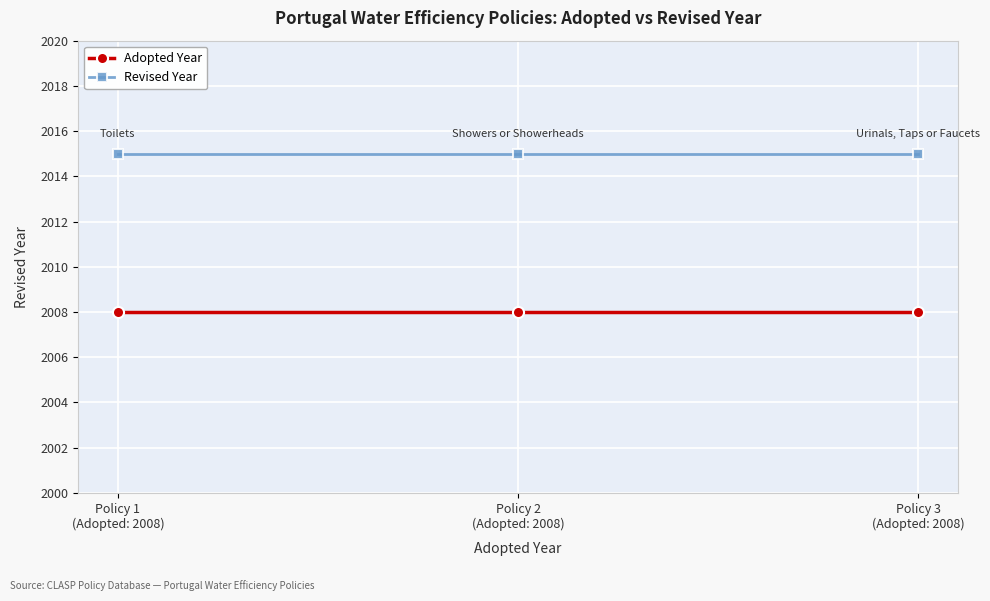

What are all the series names shown in the legend?

Adopted Year, Revised Year